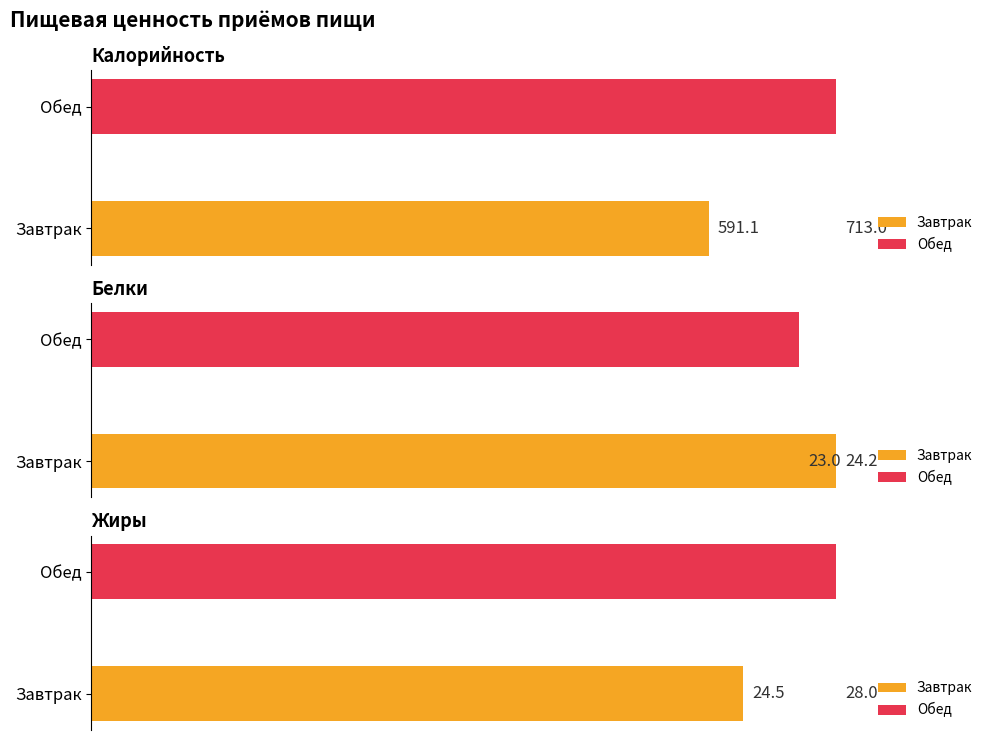

Where does the Белки series first go above 24?

Завтрак